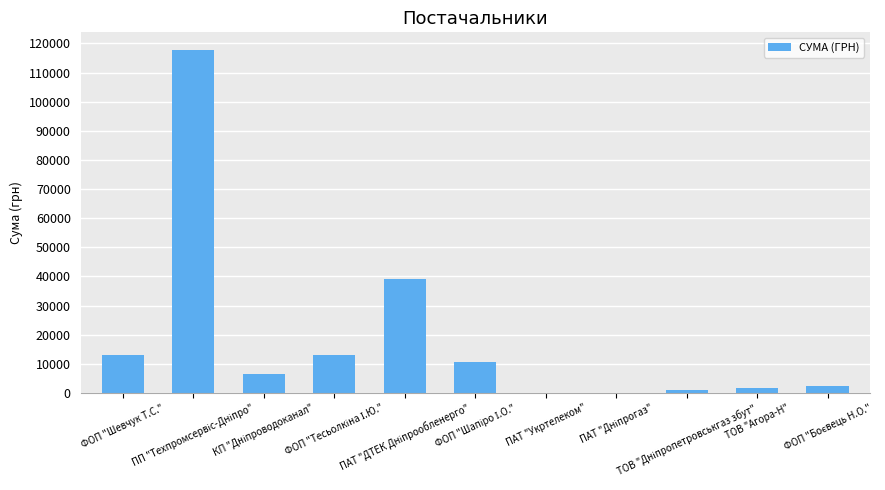

Are the bars horizontal?

No